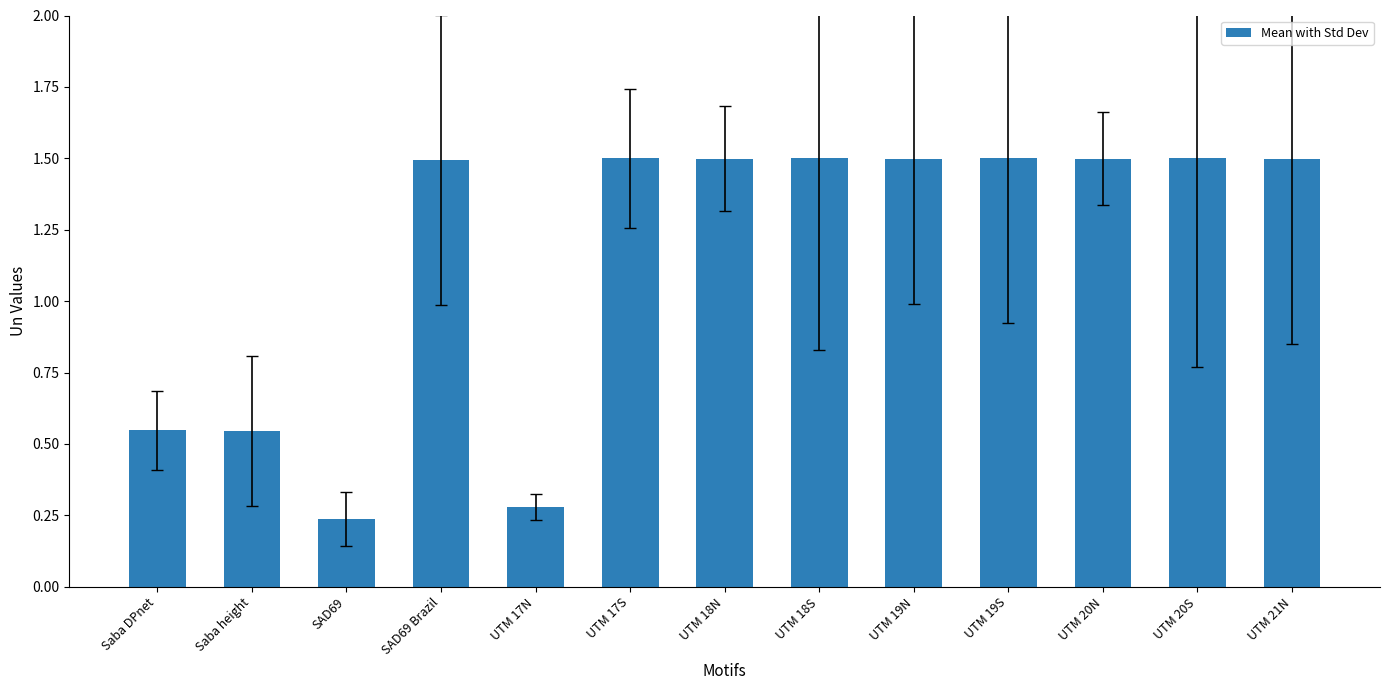

The value at UTM 18S is 0.7. True or false?

False